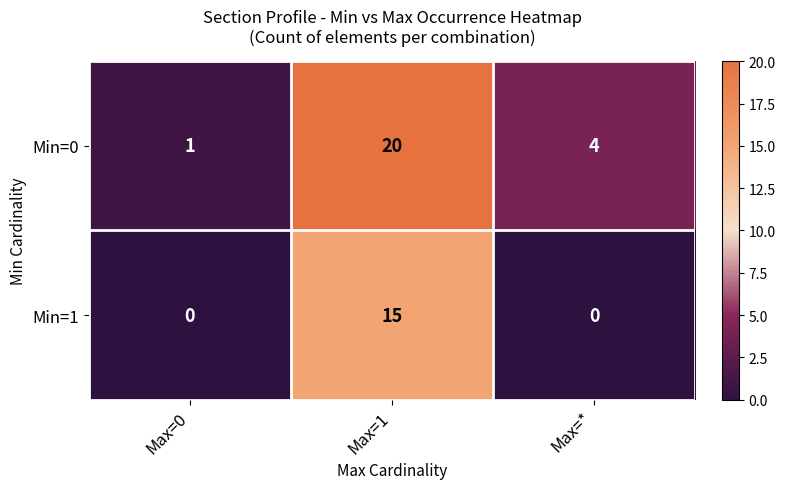

The Min=0 series shows 2 at Max=*. True or false?

False